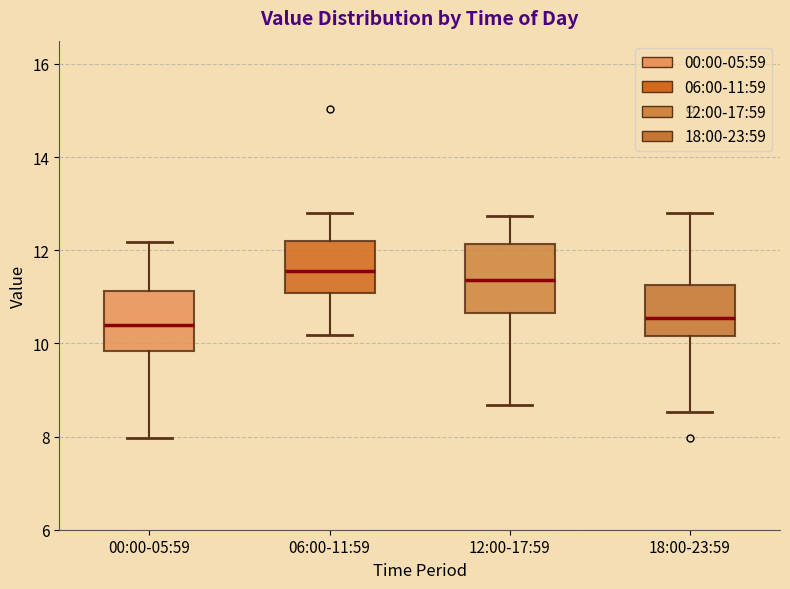

Reading left to right, transcribe this box plot: for each box, give where its median line is, the range the box spans, and where its two whiskers end, as read against the y-axis. The values are not printed on the chart, so give them approximately, as read against the axis.

00:00-05:59: median 10.4, box 9.8 to 11.2, whiskers 8.0 to 12.2
06:00-11:59: median 11.6, box 11.0 to 12.2, whiskers 10.2 to 12.8
12:00-17:59: median 11.4, box 10.6 to 12.2, whiskers 8.6 to 12.8
18:00-23:59: median 10.6, box 10.2 to 11.2, whiskers 8.6 to 12.8